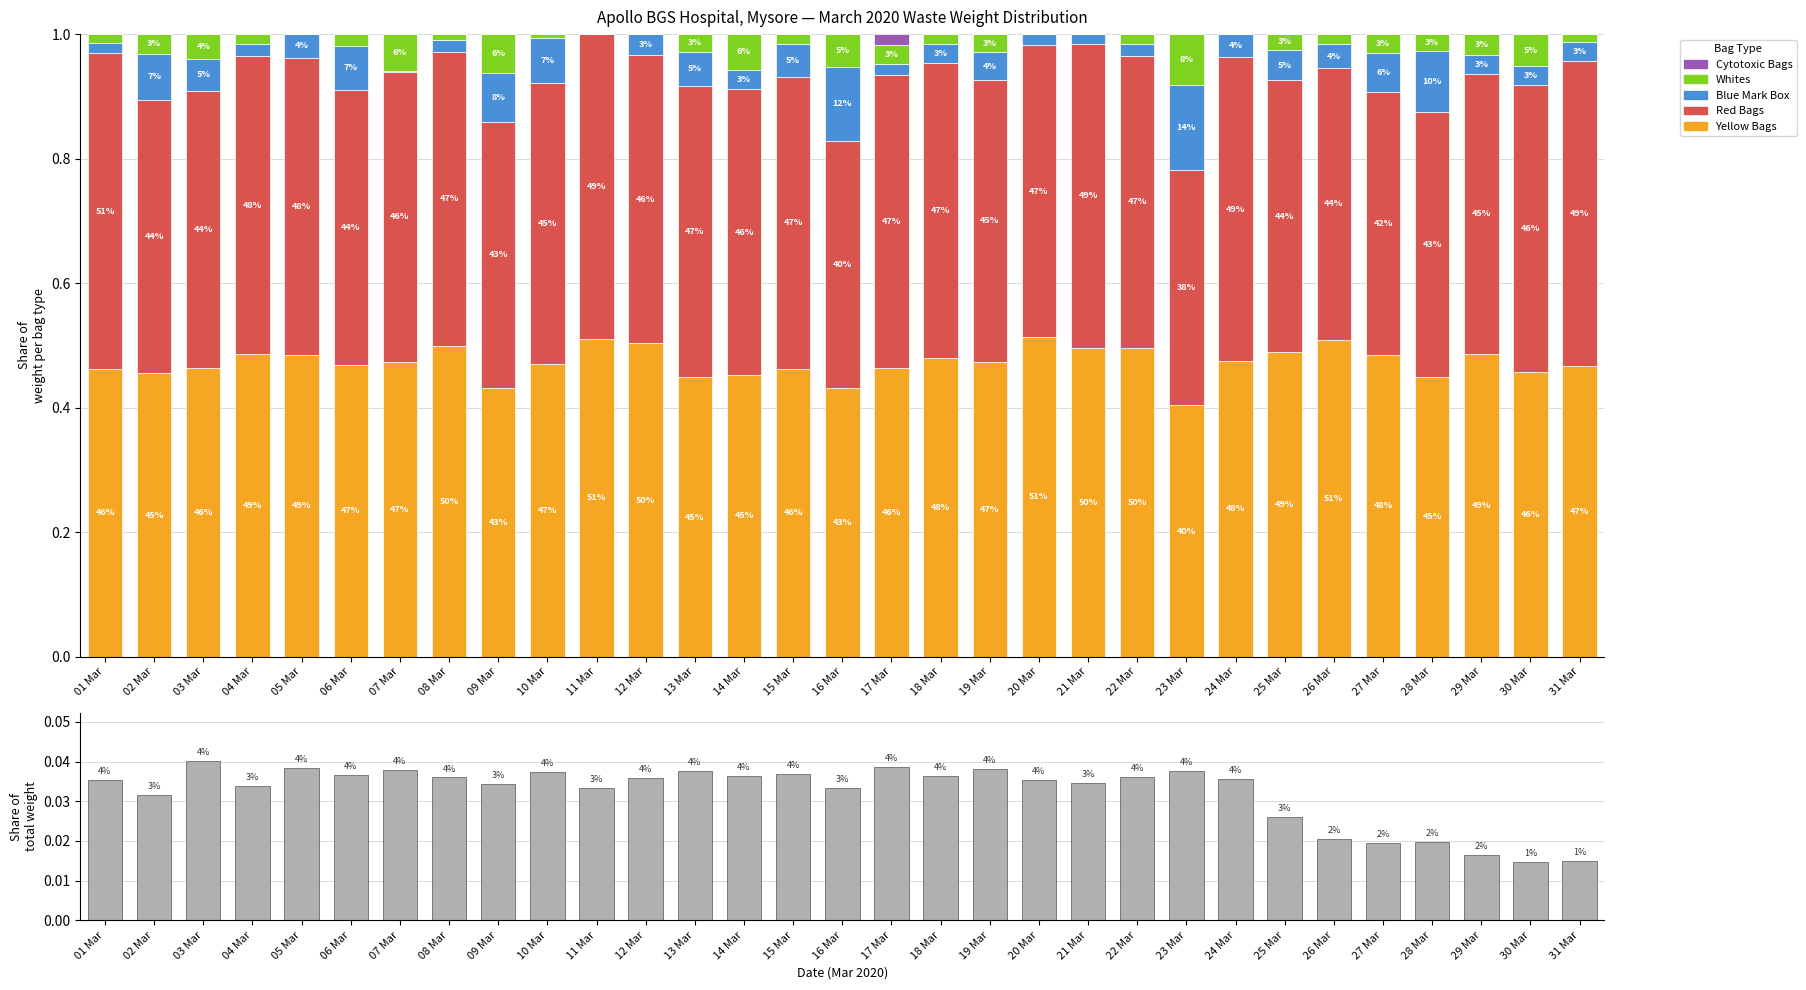

Which series has the widest spread of values?

Blue Mark Box